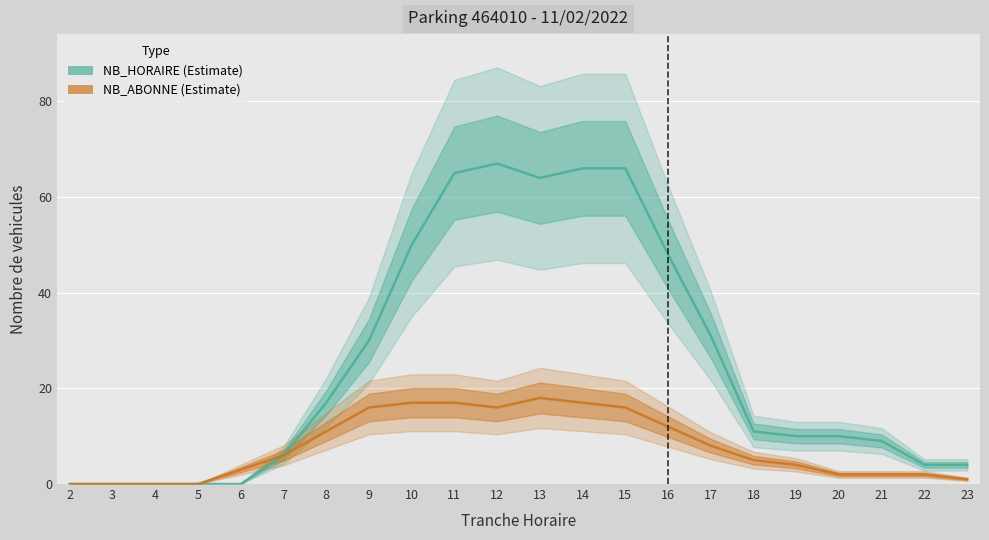

True or false: NB_HORAIRE (Estimate) and NB_ABONNE (Estimate) intersect in this chart.

False